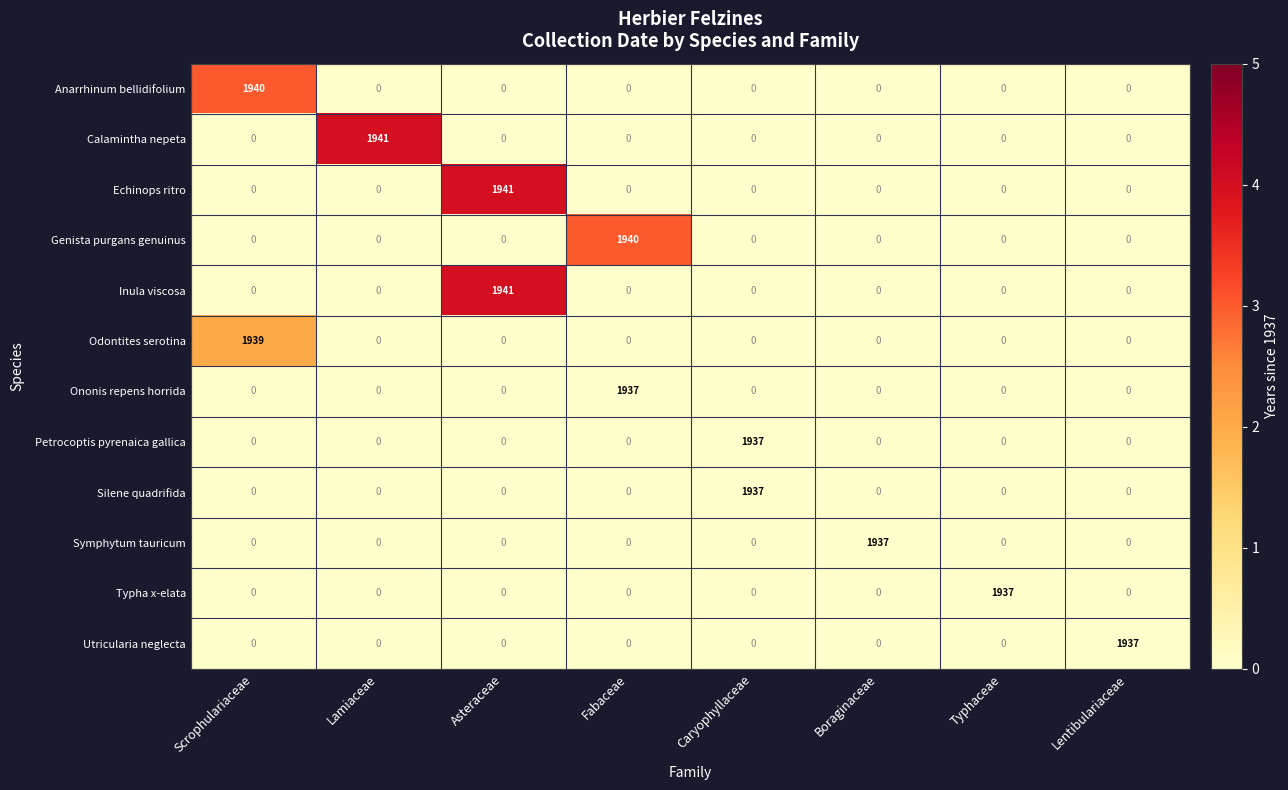

At which category is the sum across all series the highest?

Asteraceae